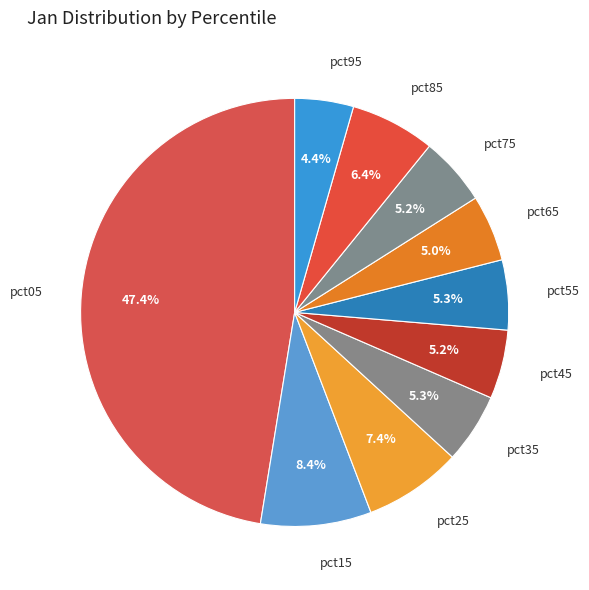

How many slices are in this pie chart?

10